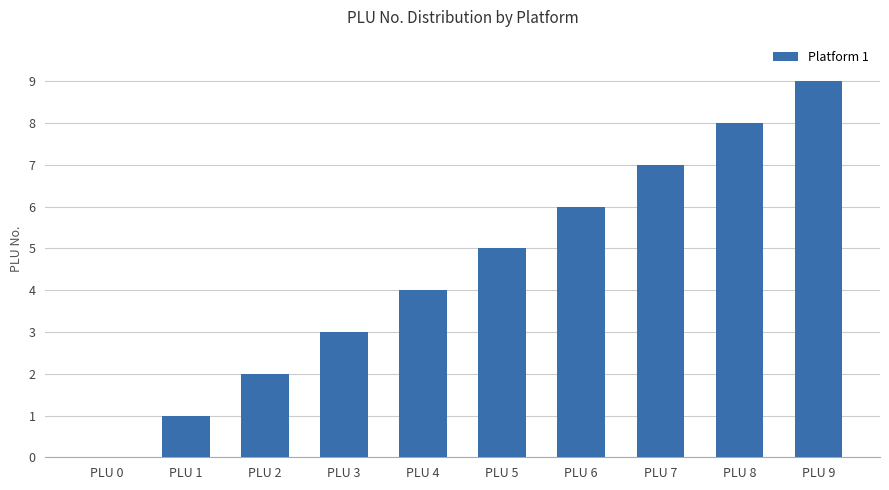

Count the values in the range 2 to 7.

6